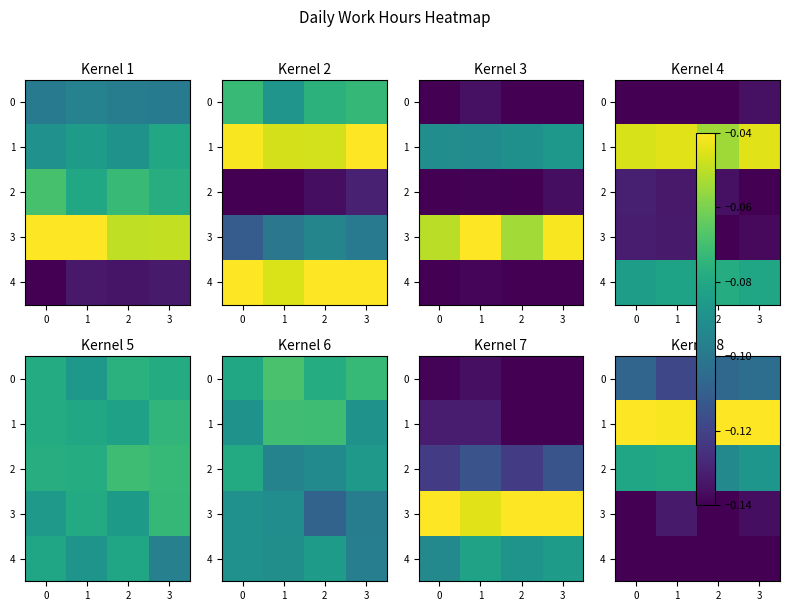

The value of row_1 at −1 is -0.0. True or false?

False